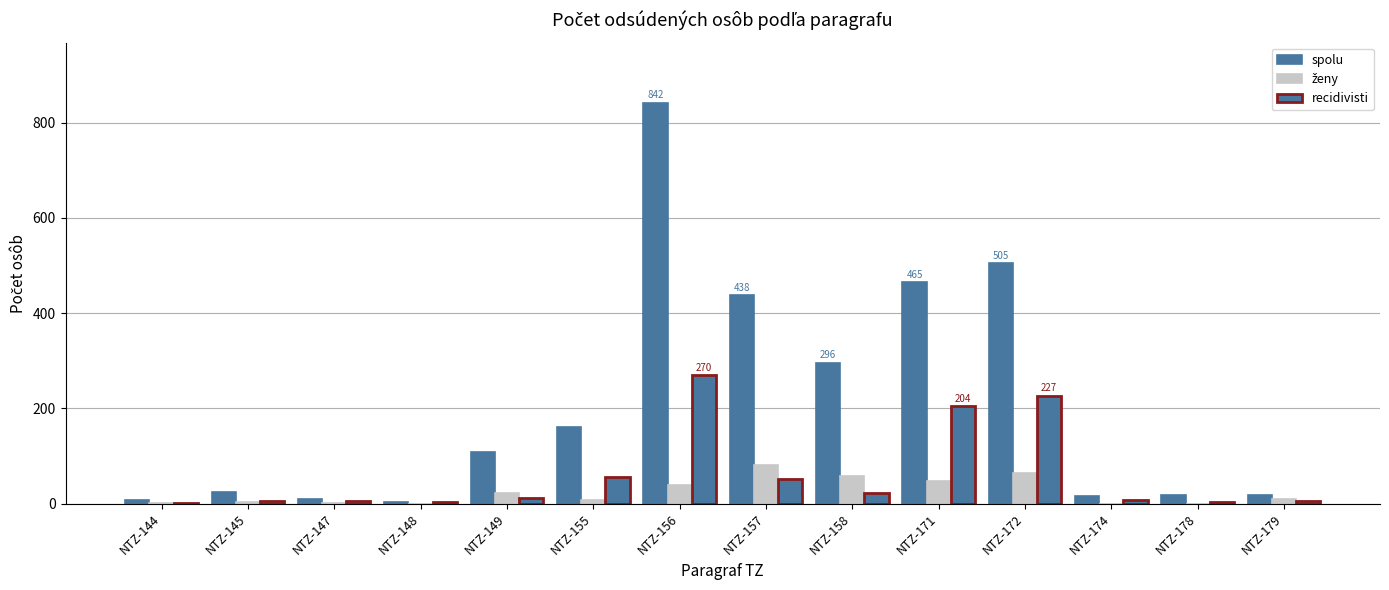

Rank the series by their average value, from lowest to highest.

ženy, recidivisti, spolu